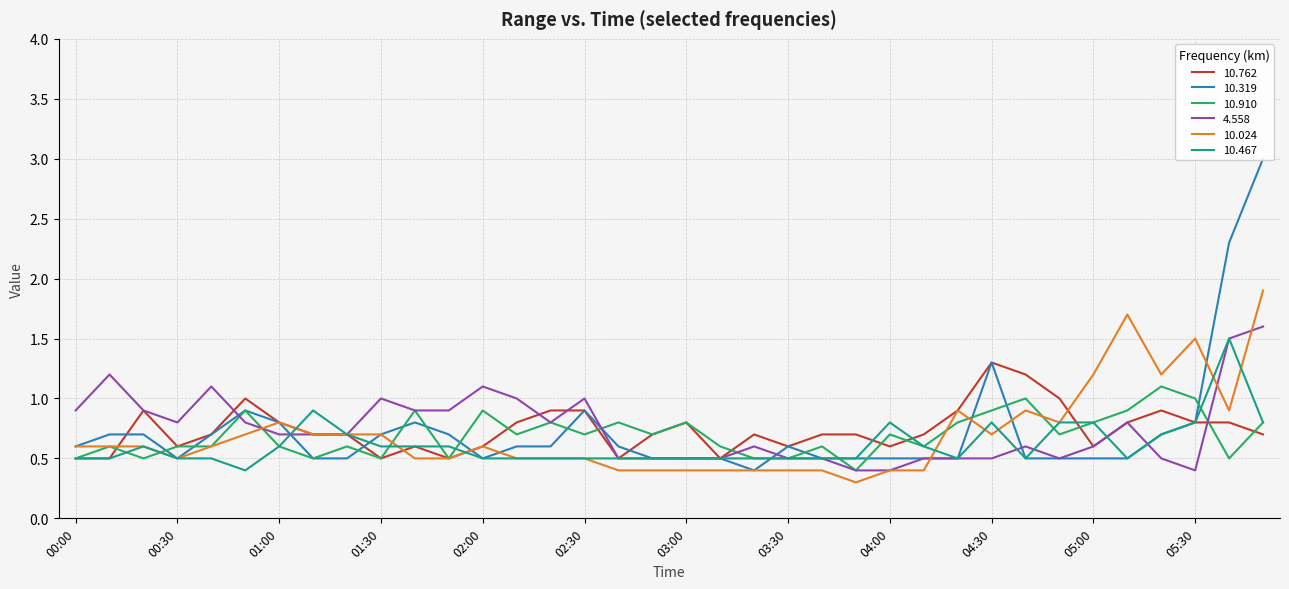

True or false: 10.910 has a value of 1.0 at 01:00.

False